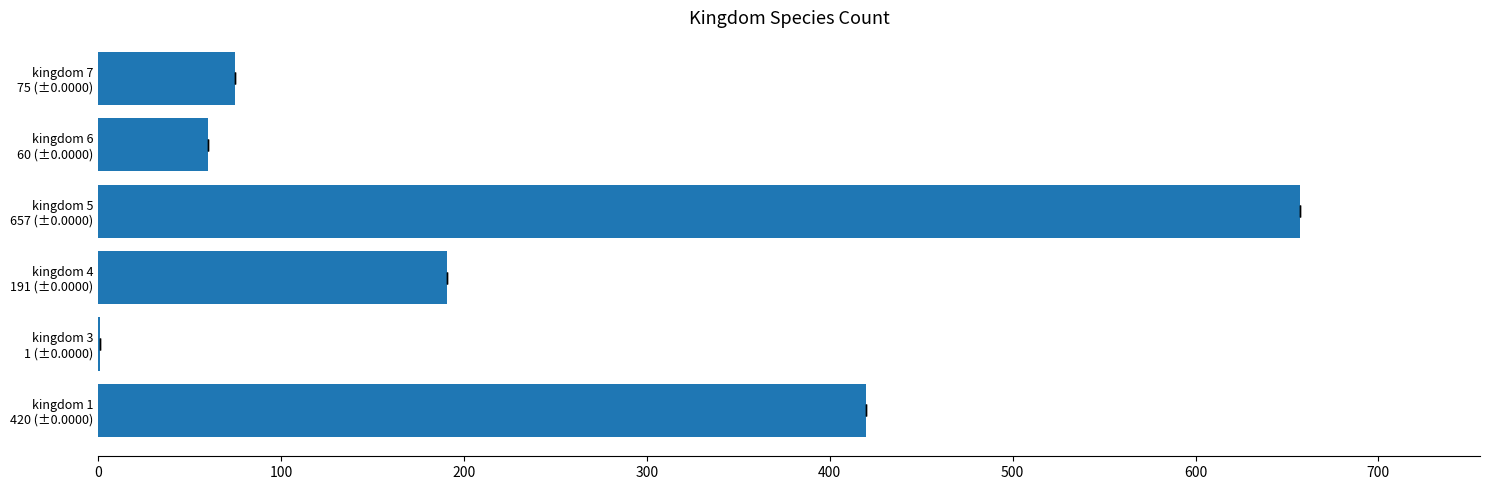

What is the average value?

234